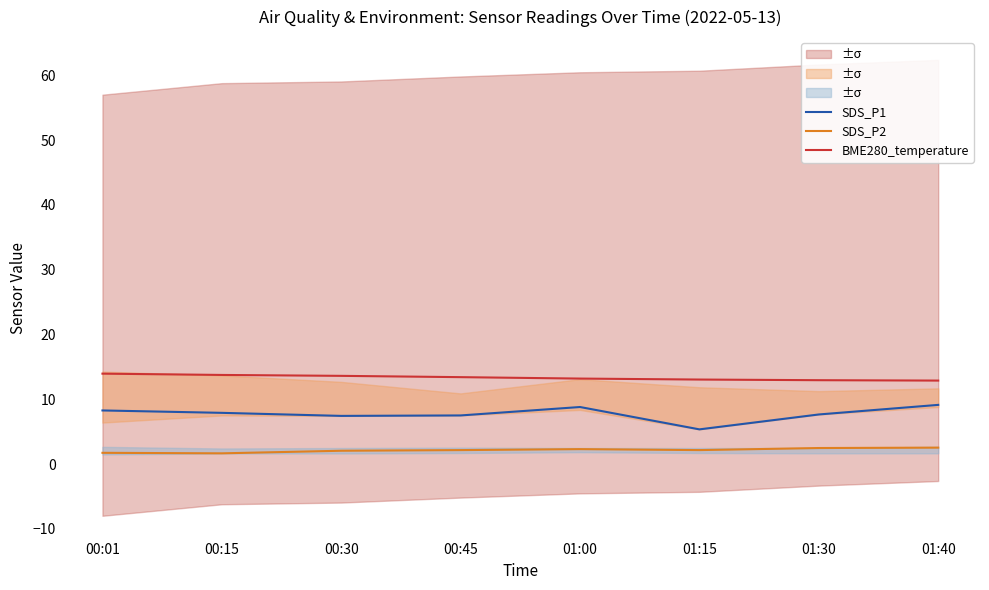

What is the average value of the BME280_temperature series?

13.3